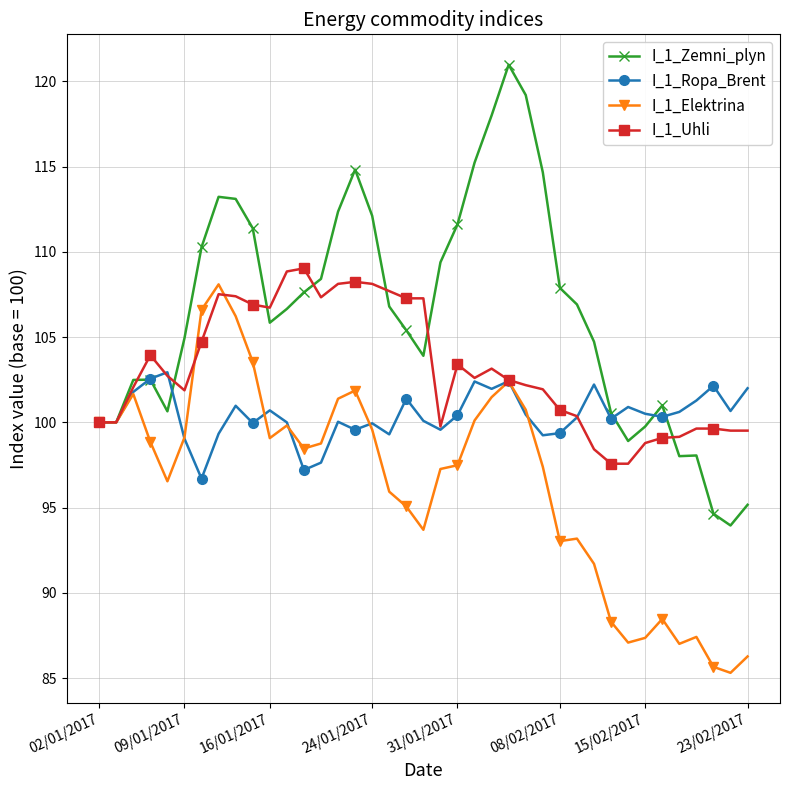

What is the difference between the second highest and minimum values in the I_1_Zemni_plyn series?

25.2